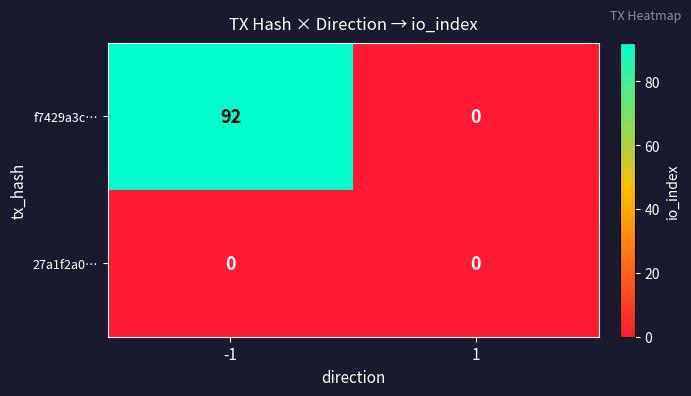

What is the greatest value displayed?

92